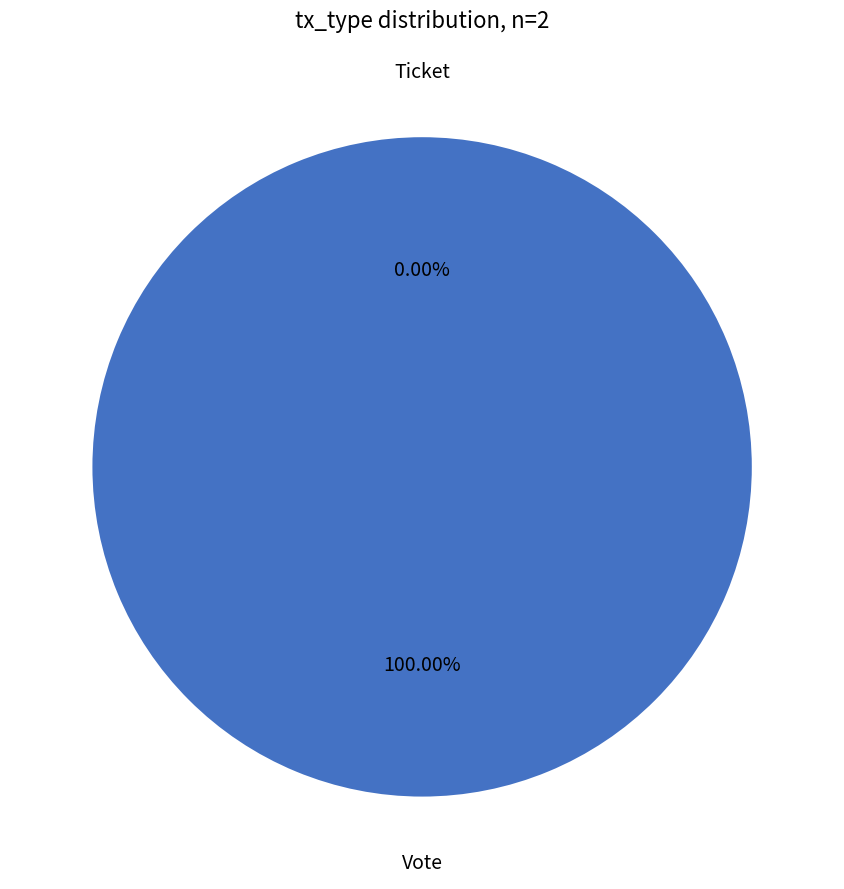

Rank the categories by value from lowest to highest.

Ticket, Vote